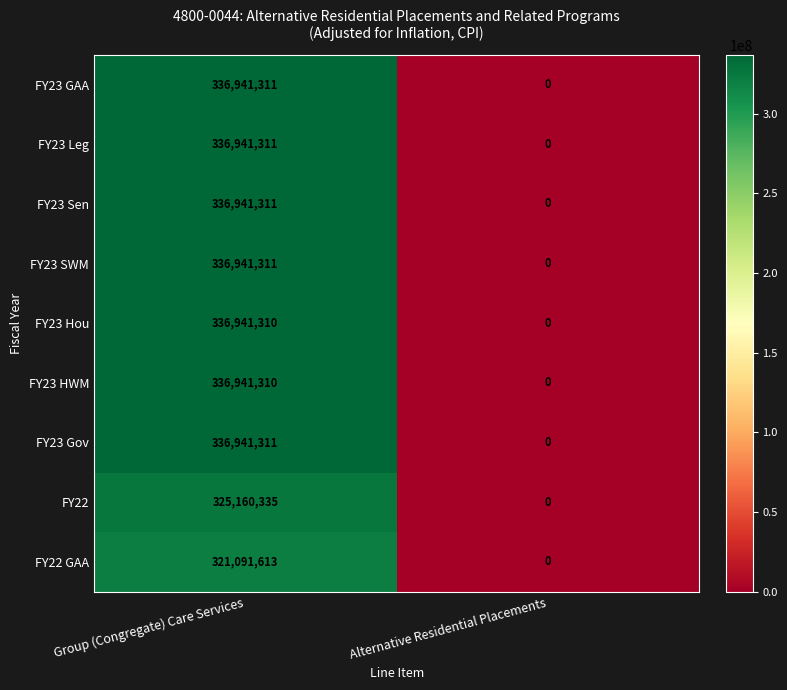

Rank the categories by FY23 SWM value from highest to lowest.

Group (Congregate) Care Services, Alternative Residential Placements